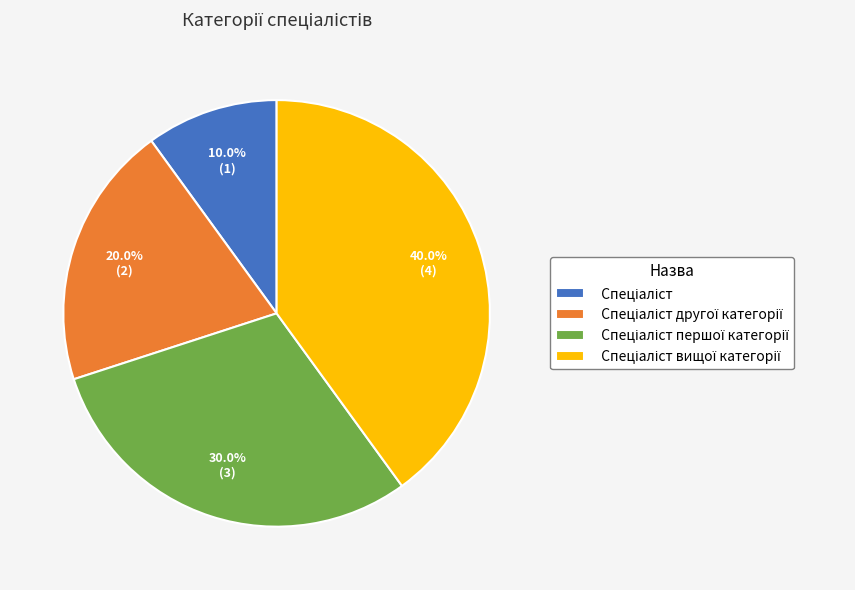

Is there any slice that represents more than half of the pie?

No